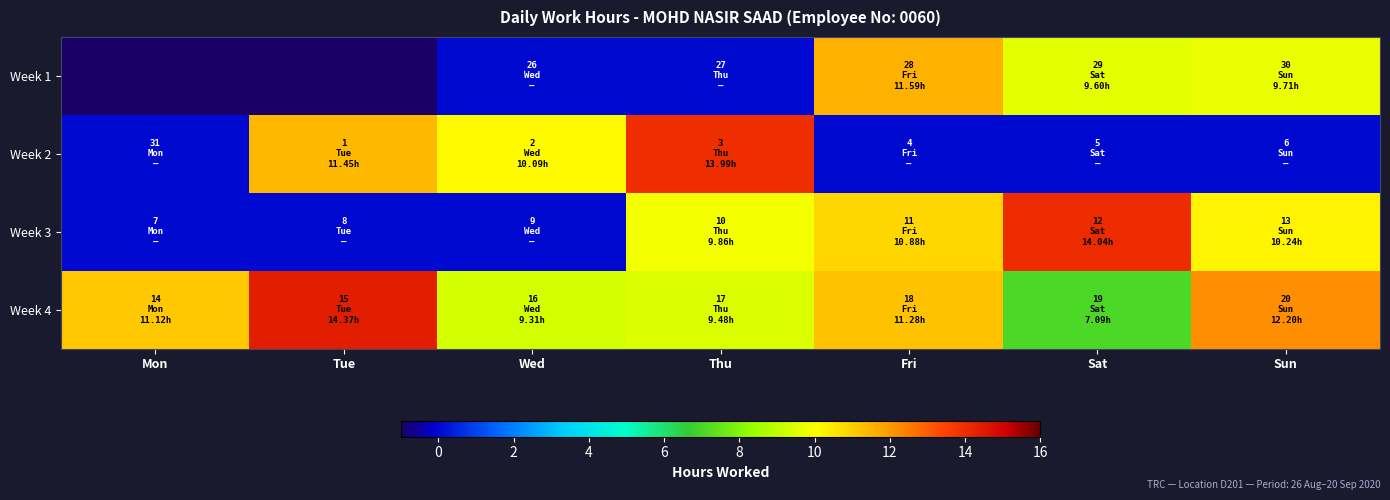

Which series changed the most between Tue and Sun?

Week 2